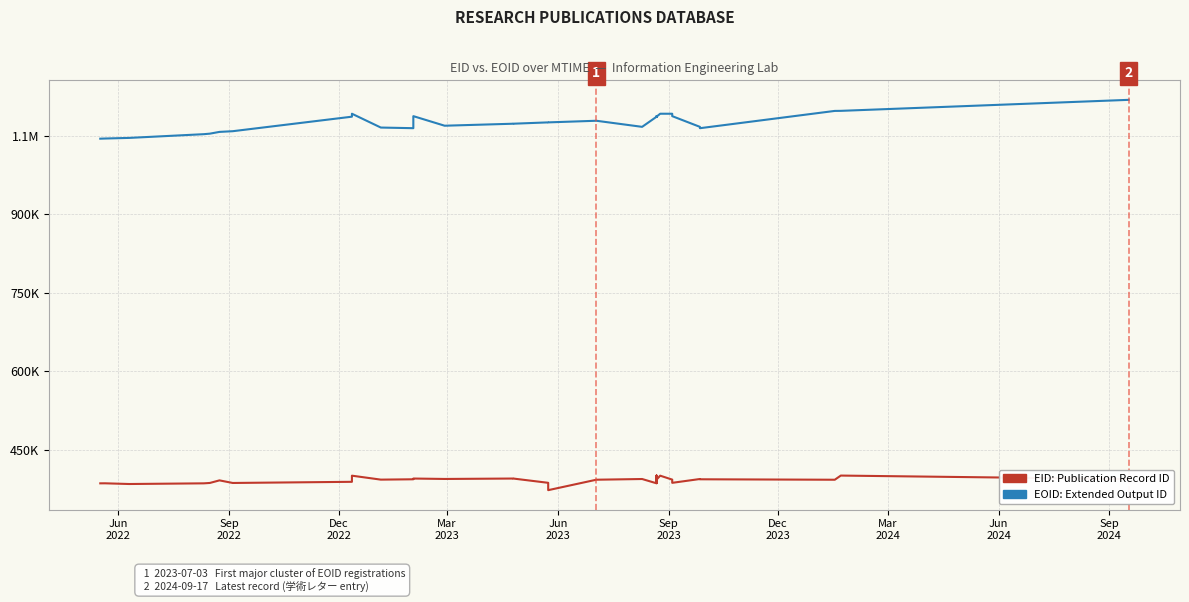

How many values in the EID (Publication Record ID) series are below 392572?

20